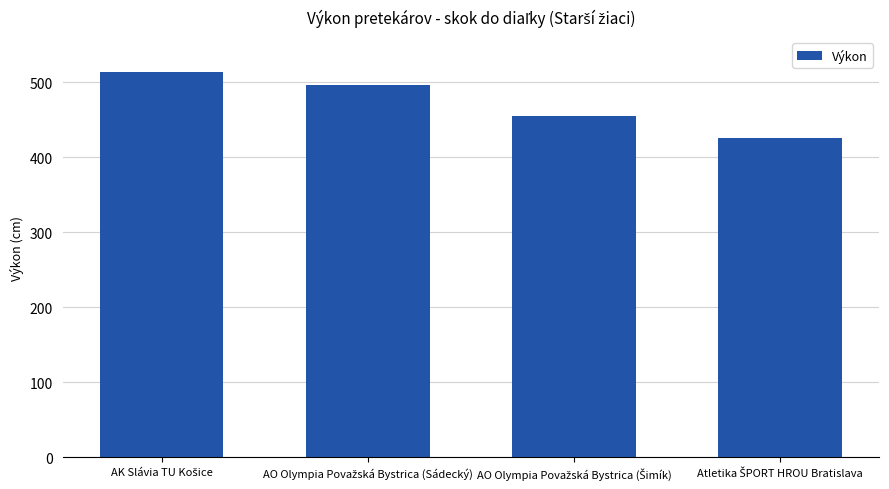

What is the minimum value shown in the chart?

426